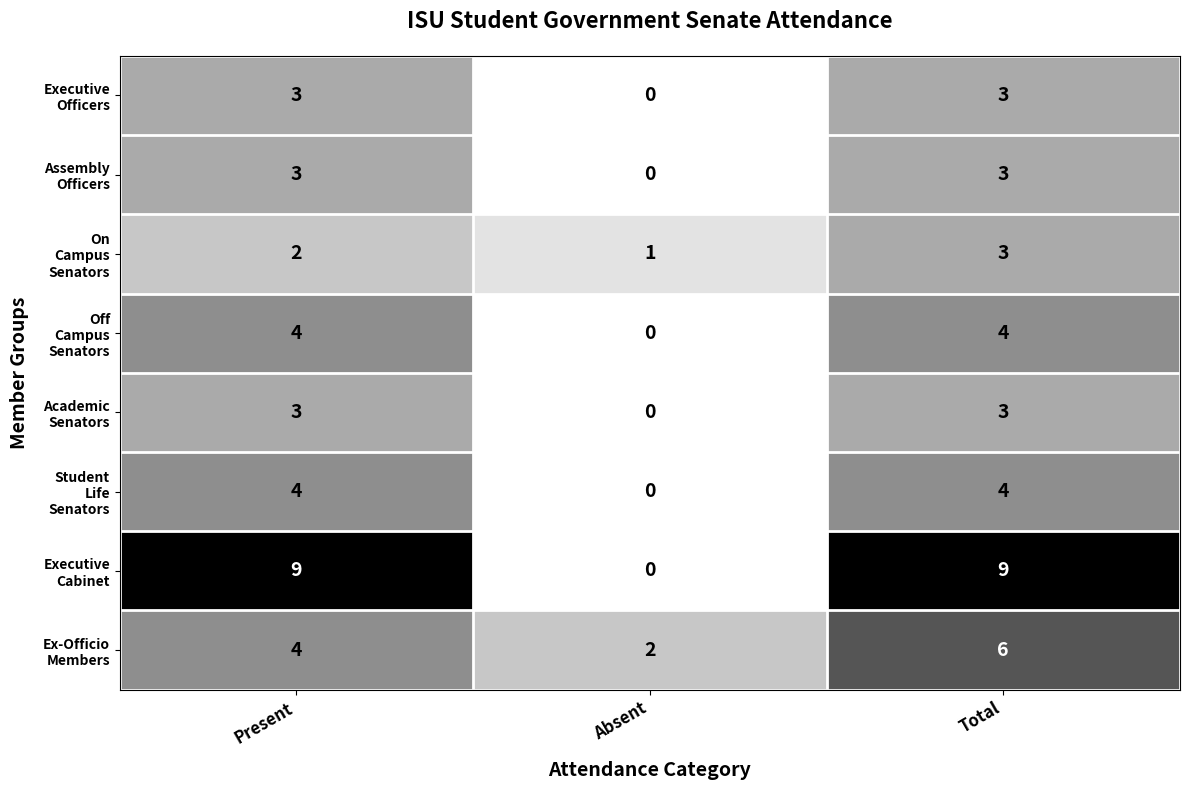

What is the spread (max minus min) of values at Total?

6